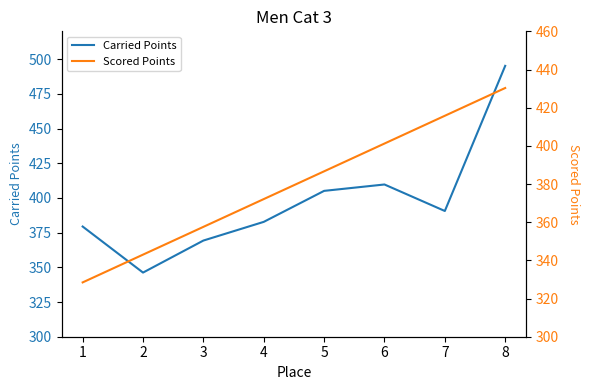

At which label is Scored Points closest to 379?

4